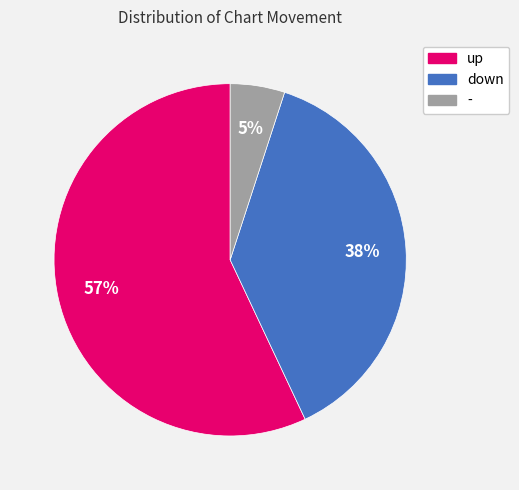

Which category has the biggest portion of the pie?

up